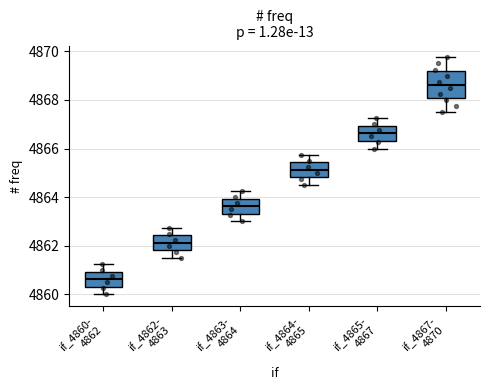

Where is the lower edge of the box for if_4862- 4863 on the y-axis? The values are not printed on the chart, so give them approximately, as read against the axis.

4861.8